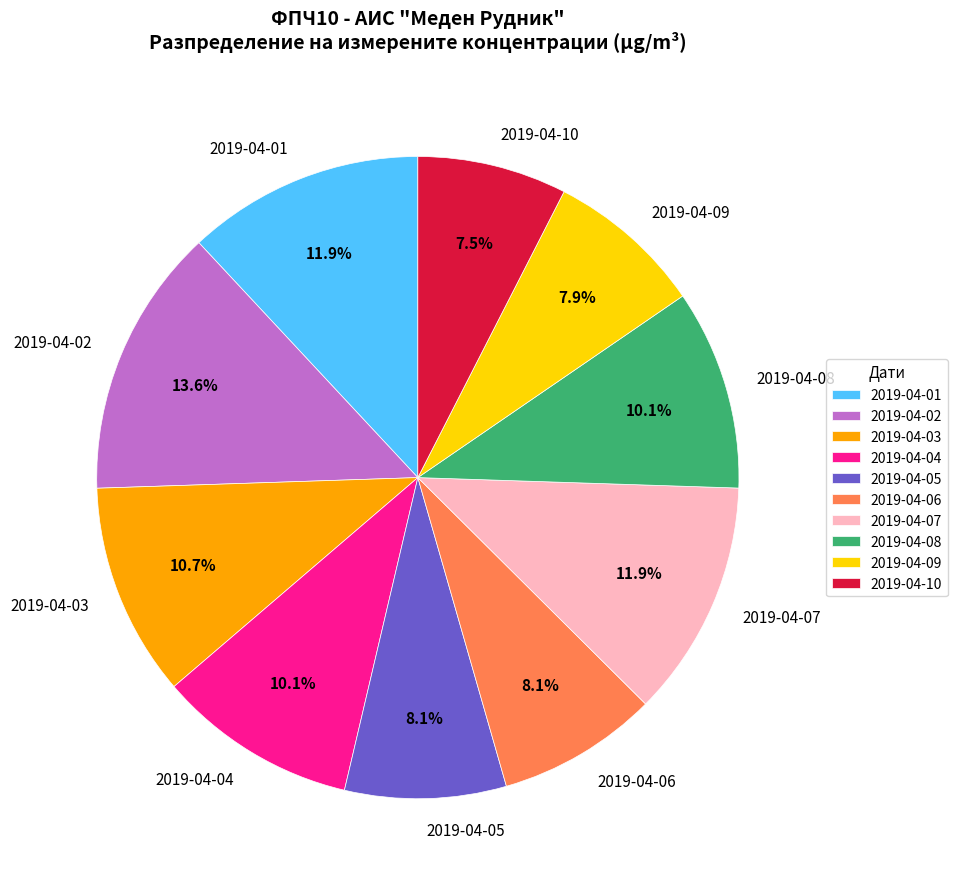

Is the sum of 2019-04-03 and 2019-04-06 greater than half?

No